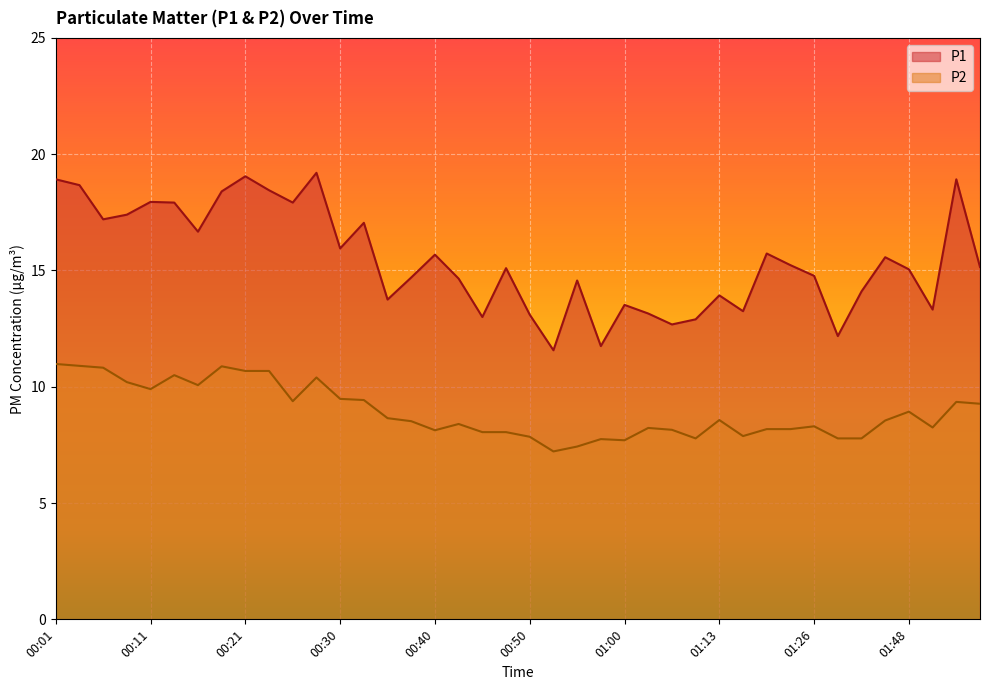

True or false: P1 and P2 intersect in this chart.

False